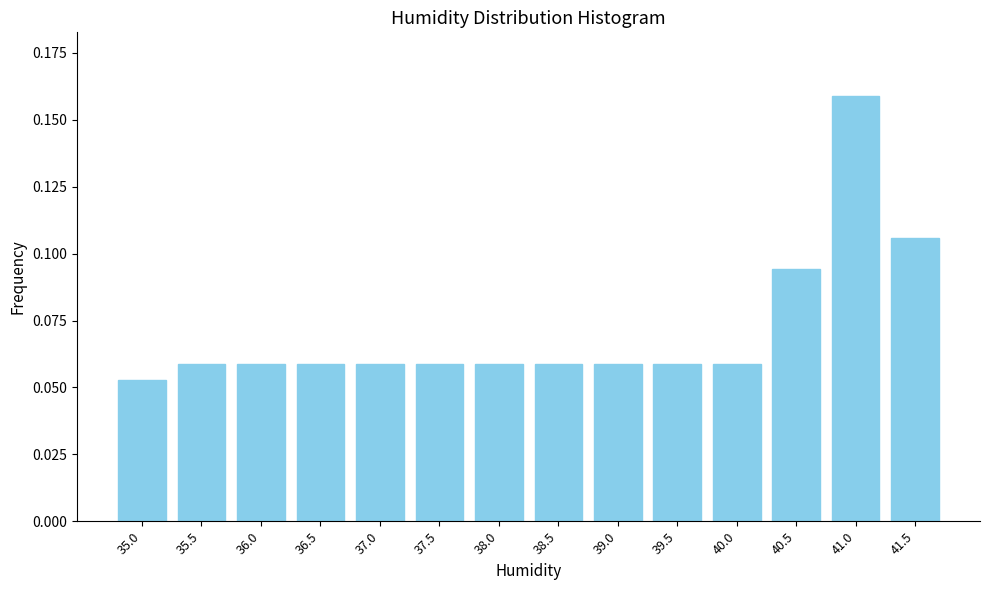

What is the label of the 5th bar from the right?

39.5